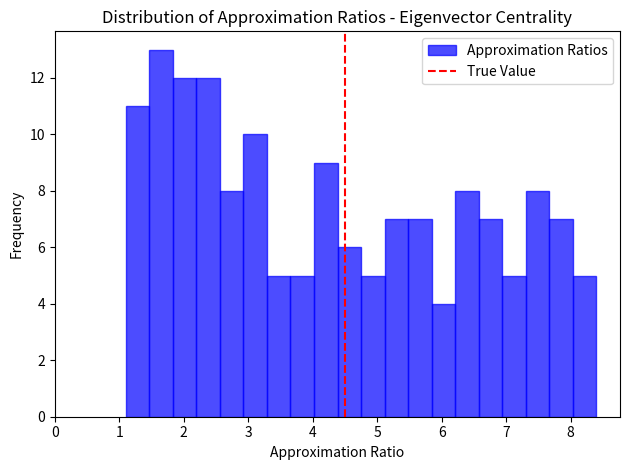

Around what value on the x-axis is the tallest bar? Give the approximate position of its centre, as read against the axis.

1.6